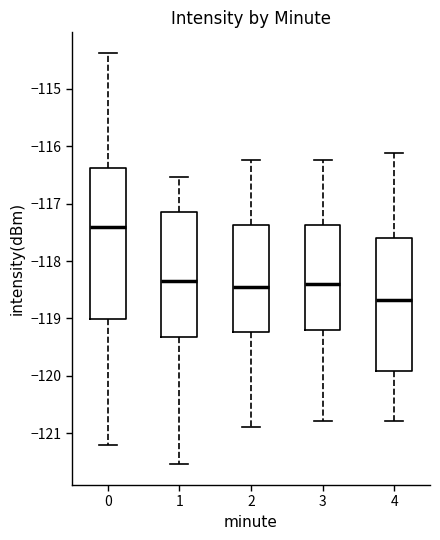

Where does the lower whisker of the box at x = 1 end on the y-axis? The values are not printed on the chart, so give them approximately, as read against the axis.

-121.5